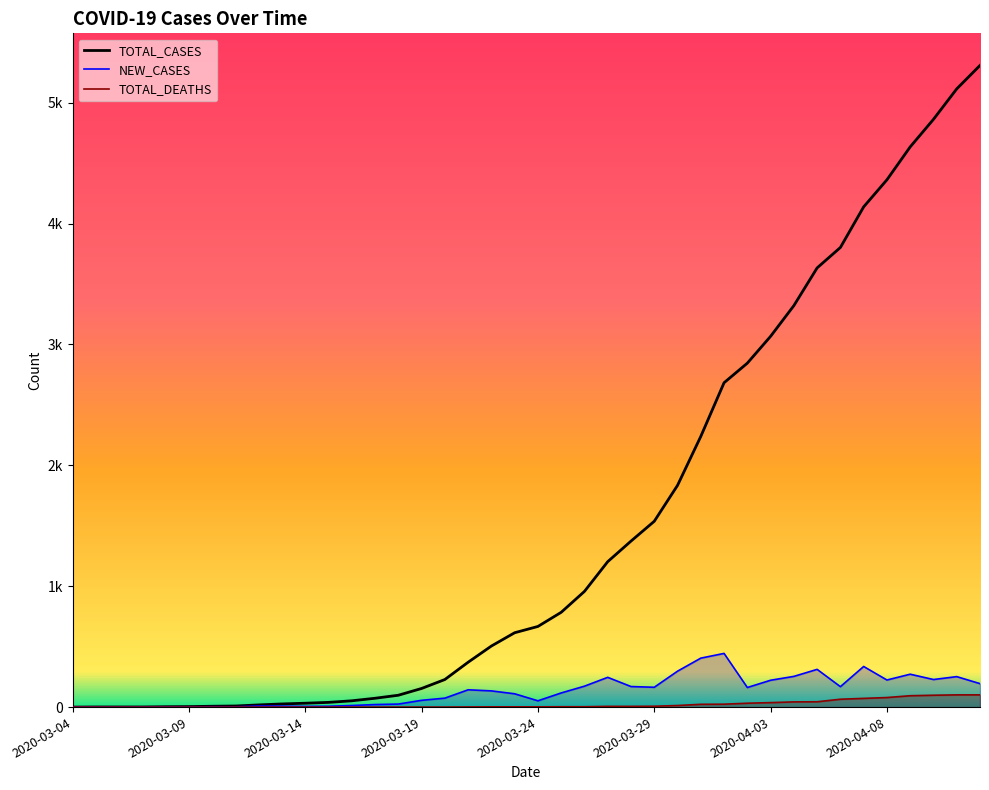

Reading right to left, transcribe all the data shown in this chart.

TOTAL_CASES: 5308	5114	4862	4634	4362	4138	3802	3633	3321	3067	2845	2683	2239	1834	1537	1373	1203	957	784	667	615	505	371	228	154	98	73	52	39	32	26	18	9	7	4	3	1	1	1	0
TOTAL_DEATHS: 101	101	98	94	79	72	65	44	43	37	32	24	23	13	7	6	6	3	3	2	2	2	1	0	0	0	0	0	0	0	0	0	0	0	0	0	0	0	0	0
NEW_CASES: 194	252	228	272	224	336	169	312	254	222	162	444	405	297	164	170	246	173	117	52	110	134	143	74	56	25	21	13	7	6	8	9	2	3	1	2	0	0	1	0